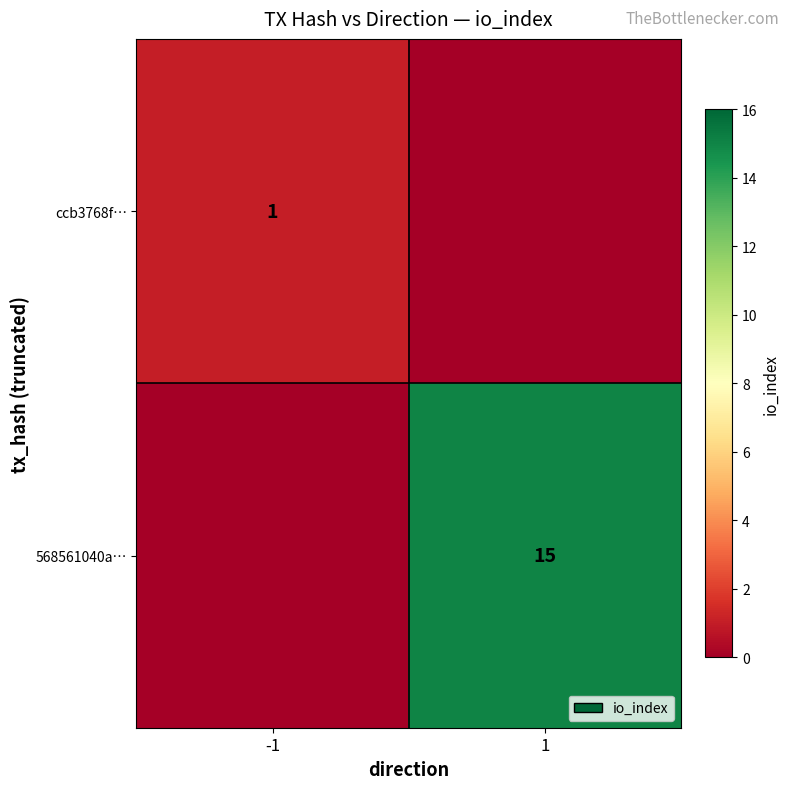

The 568561040a… series shows 15 at 1. True or false?

True